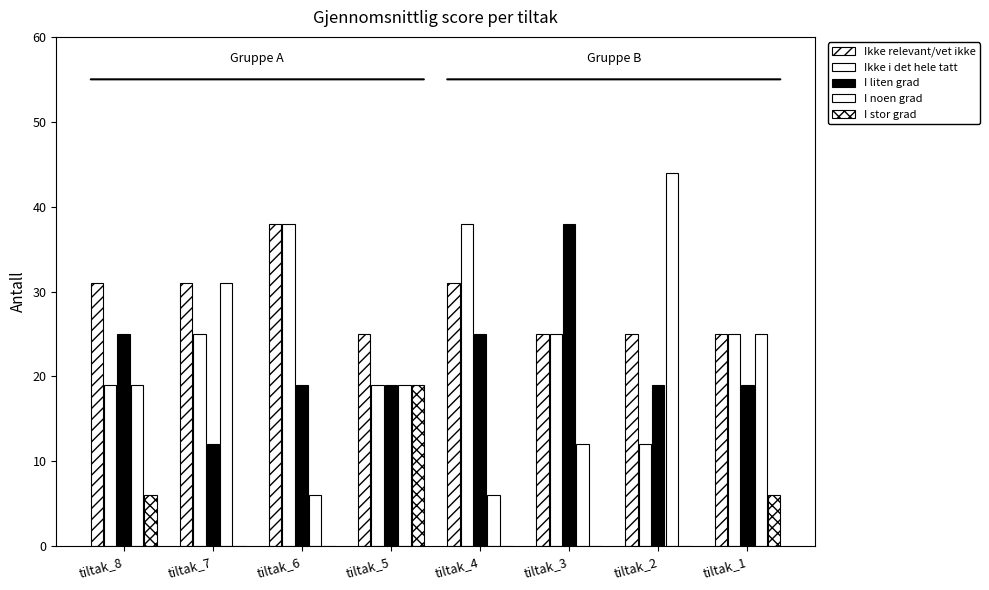

Between tiltak_4 and tiltak_1, which series saw the biggest shift?

I noen grad